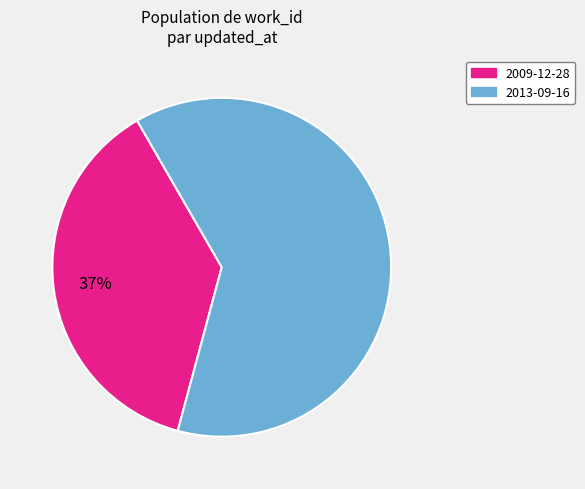

How many segments does this pie chart have?

2